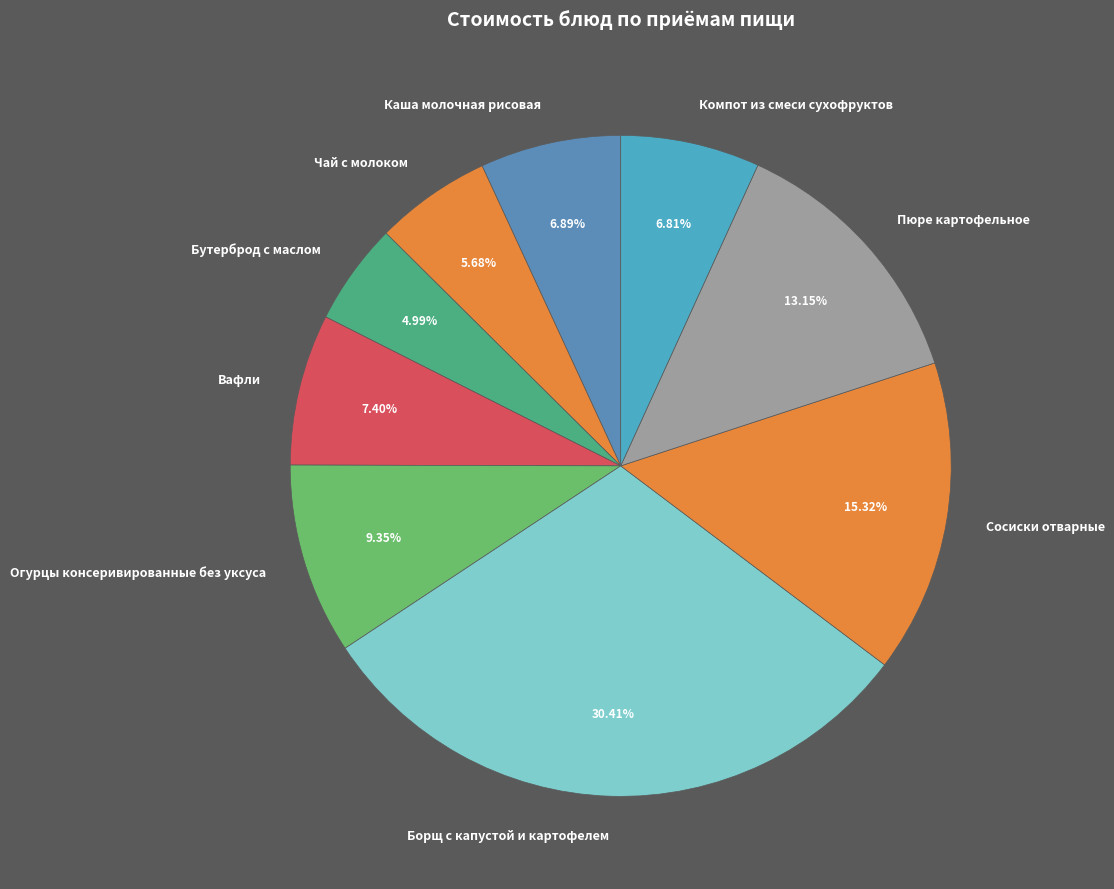

How many segments does this pie chart have?

9